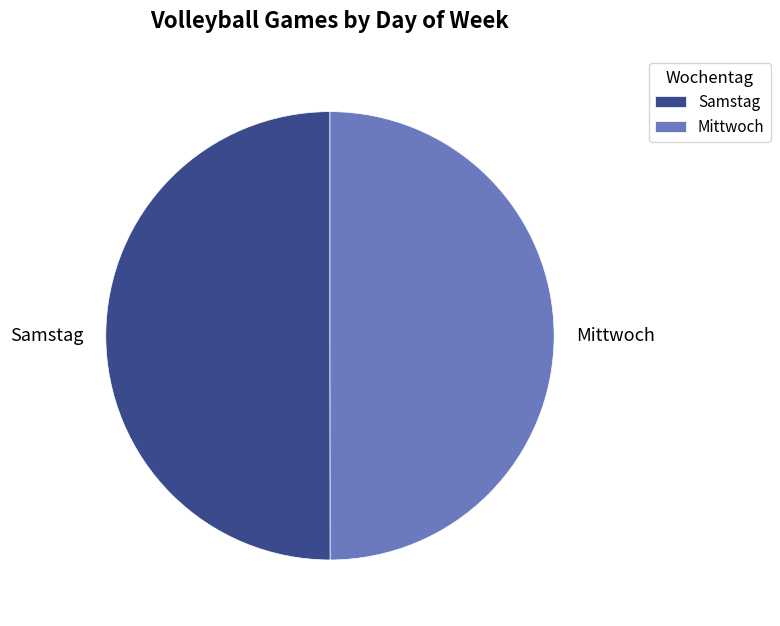

What is the ratio of the value at Mittwoch to the value at Samstag?

1.0